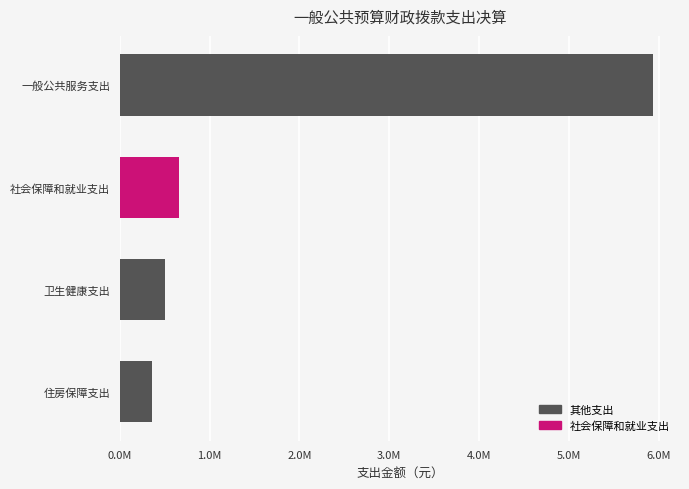

What is the difference between the maximum and second lowest values?

5435050.2